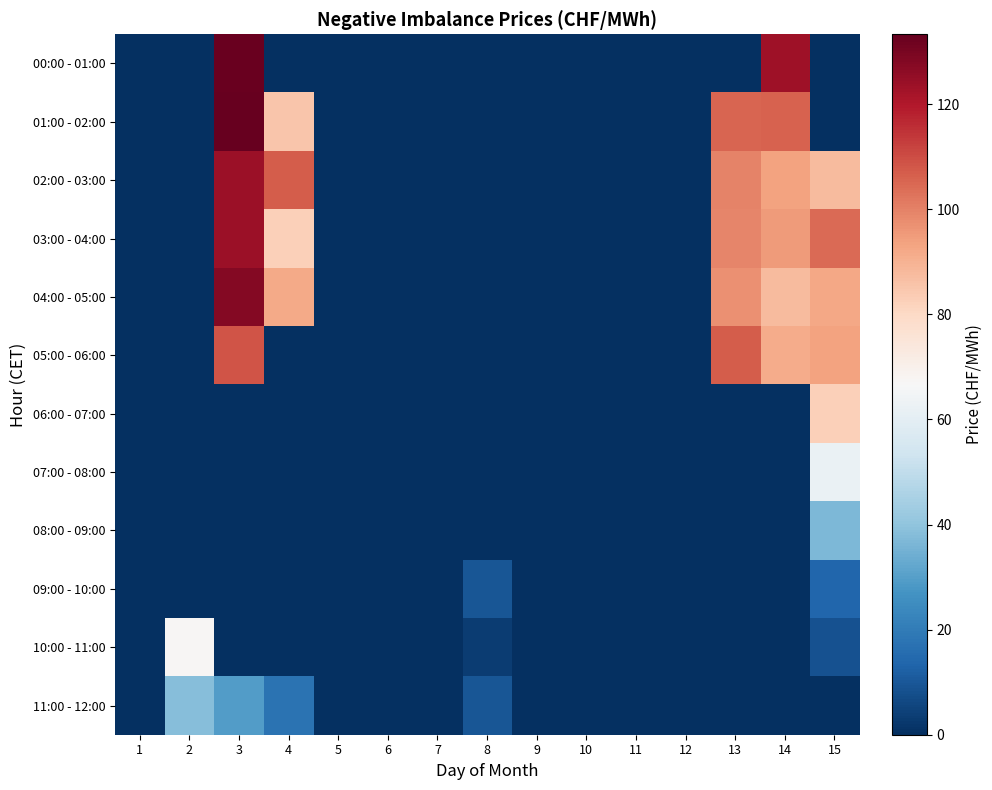

List the series in order of their peak value, highest first.

01:00 - 02:00, 00:00 - 01:00, 04:00 - 05:00, 02:00 - 03:00, 03:00 - 04:00, 05:00 - 06:00, 06:00 - 07:00, 10:00 - 11:00, 07:00 - 08:00, 11:00 - 12:00, 08:00 - 09:00, 09:00 - 10:00